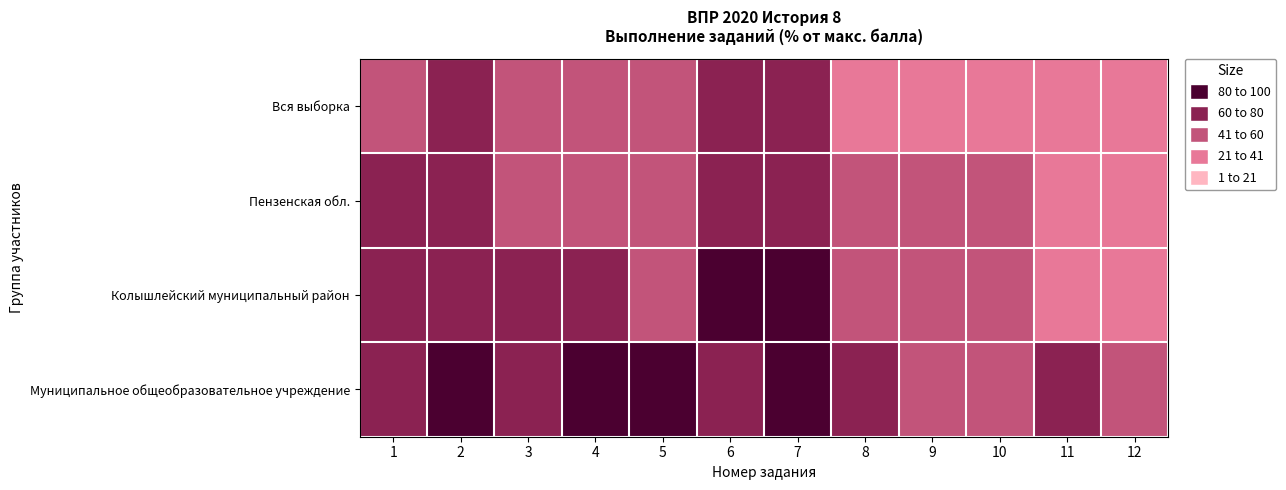

Which label corresponds to the smallest value in the chart?

11